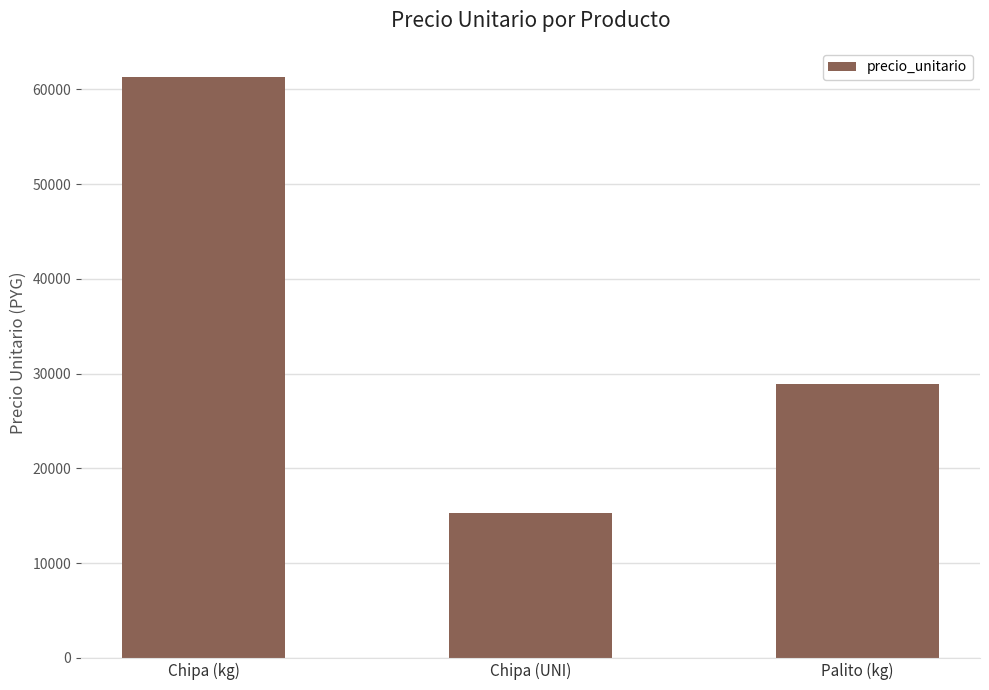

What is the label of the 2nd bar from the left?

Chipa (UNI)